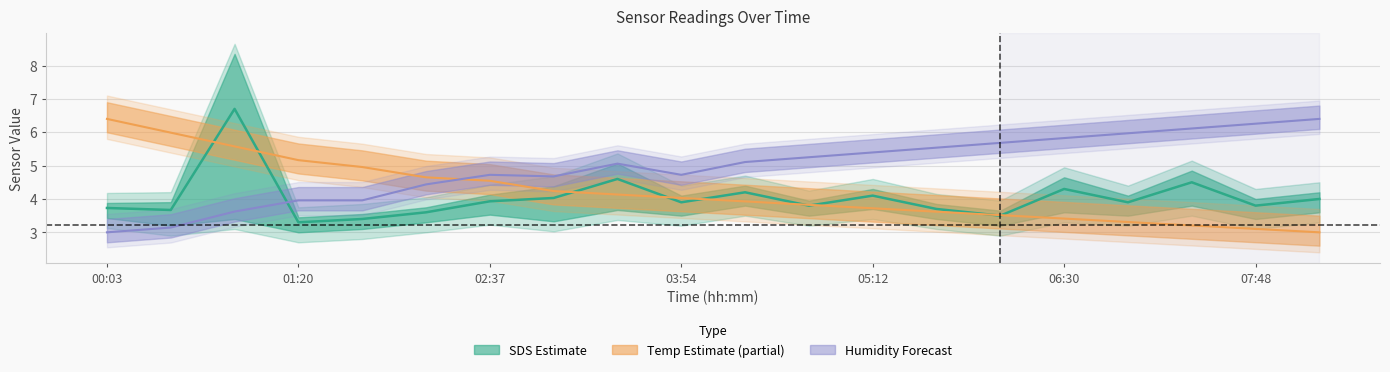

True or false: Humidity has a value of 5.1 at 04:20.

True